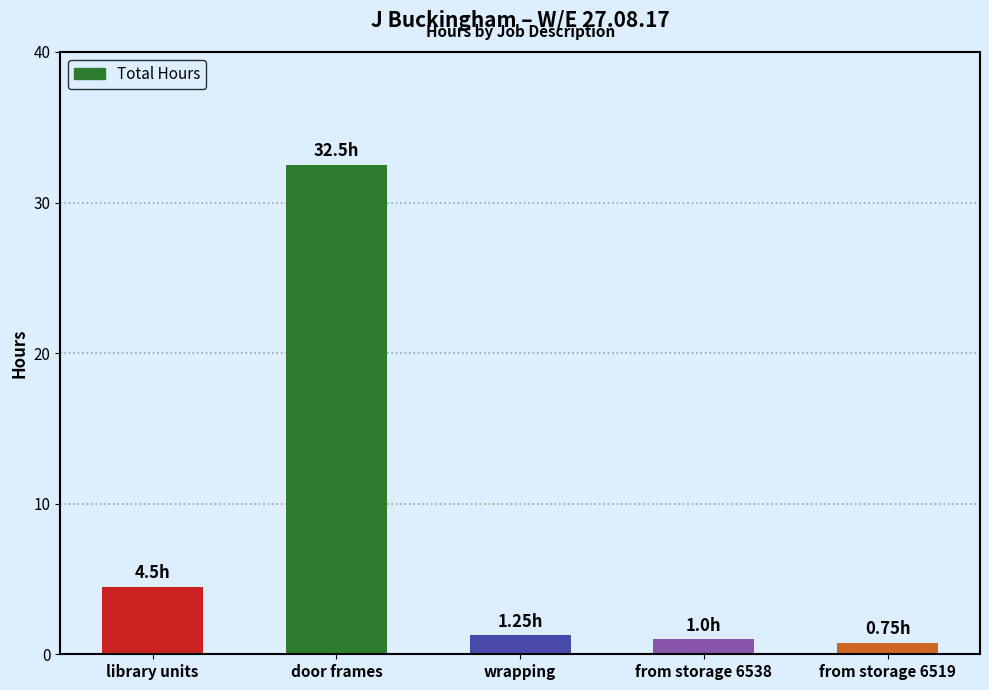

At which label does the data first exceed 1?

library units